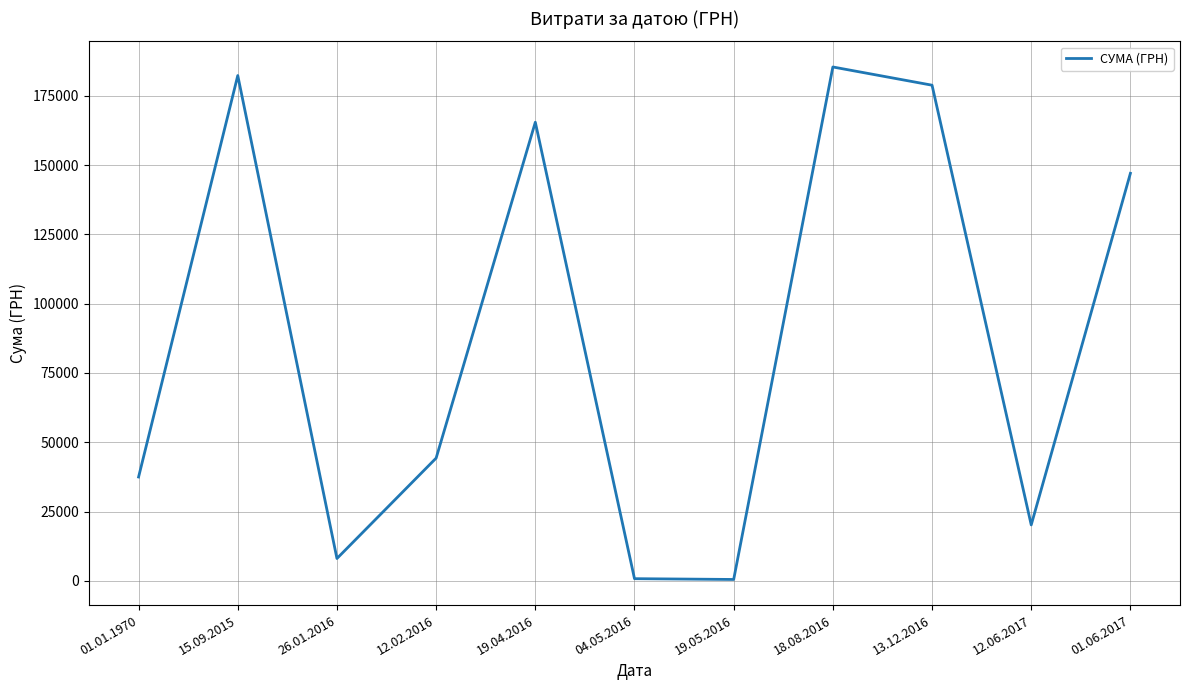

Between 12.02.2016 and 12.06.2017, which is larger?

12.02.2016